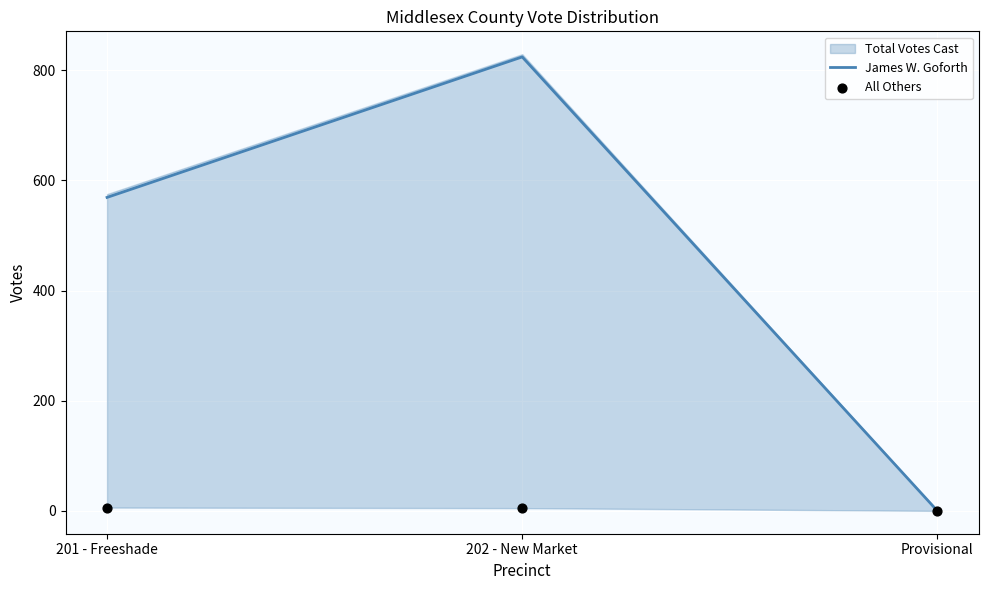

List the labels in order of James W. Goforth value, largest first.

202 - New Market, 201 - Freeshade, Provisional